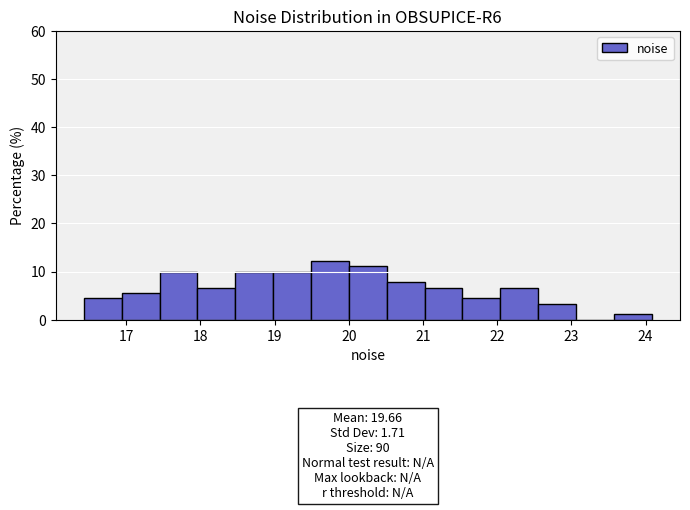

Which range on the x-axis has the tallest bar?

19.5 to 20.0